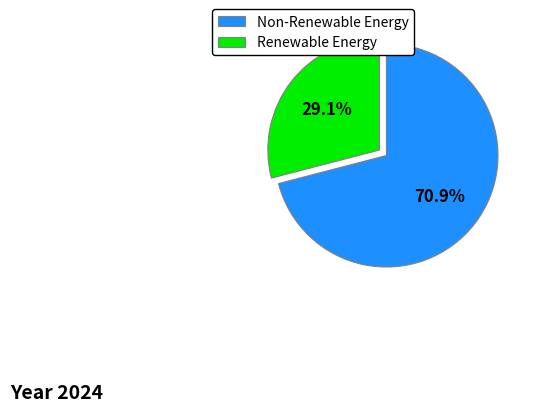

Which slice is the largest?

Non-Renewable Energy